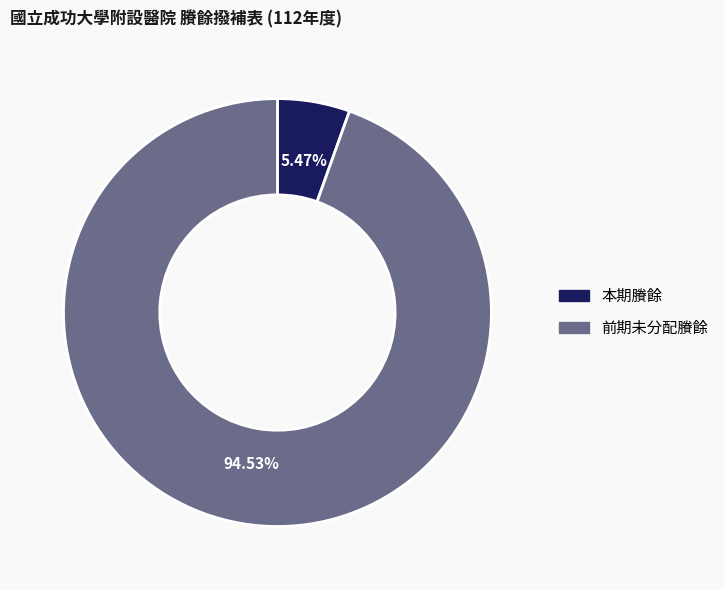

Rank the categories by value from lowest to highest.

本期賸餘, 前期未分配賸餘